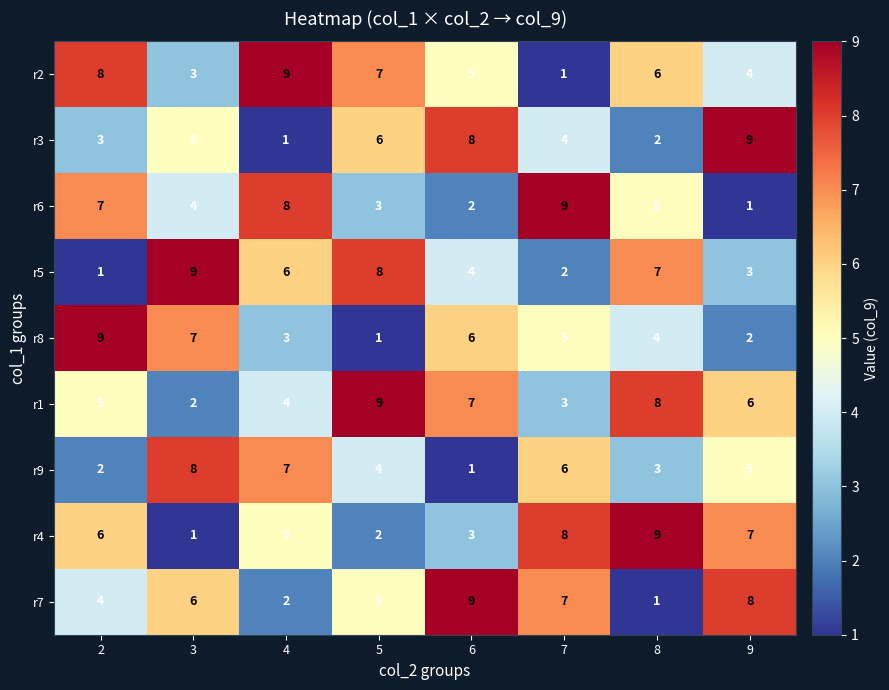

At 4, list the series in order from smallest to largest.

r3, r7, r8, r1, r4, r5, r9, r6, r2